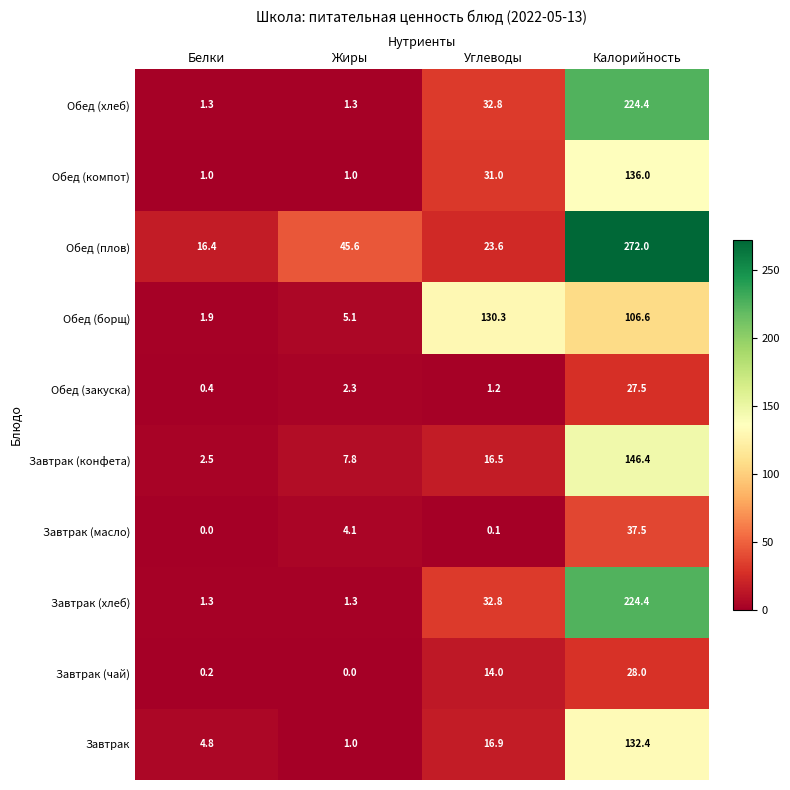

True or false: Завтрак has a value of 132.4 at Калорийность.

True